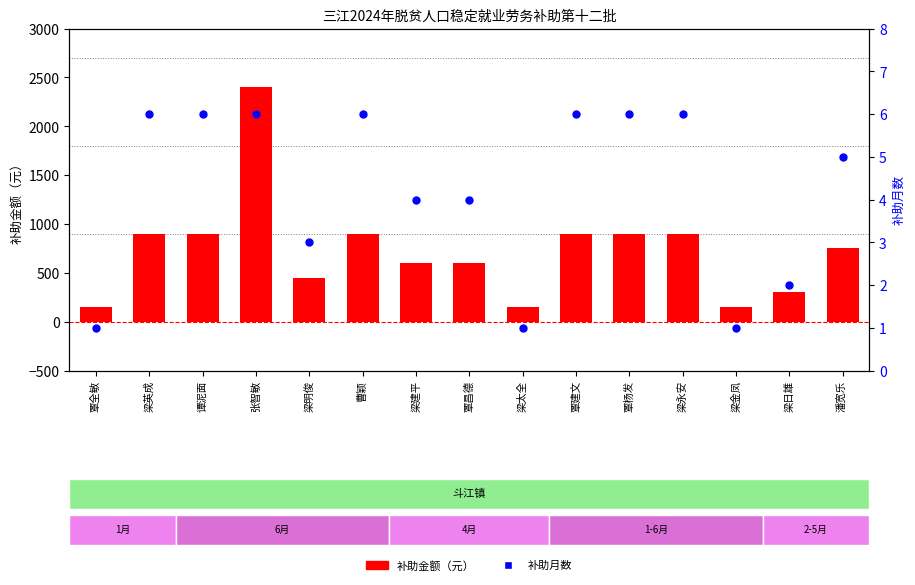

What is the total value across all series at 梁金凤?

151